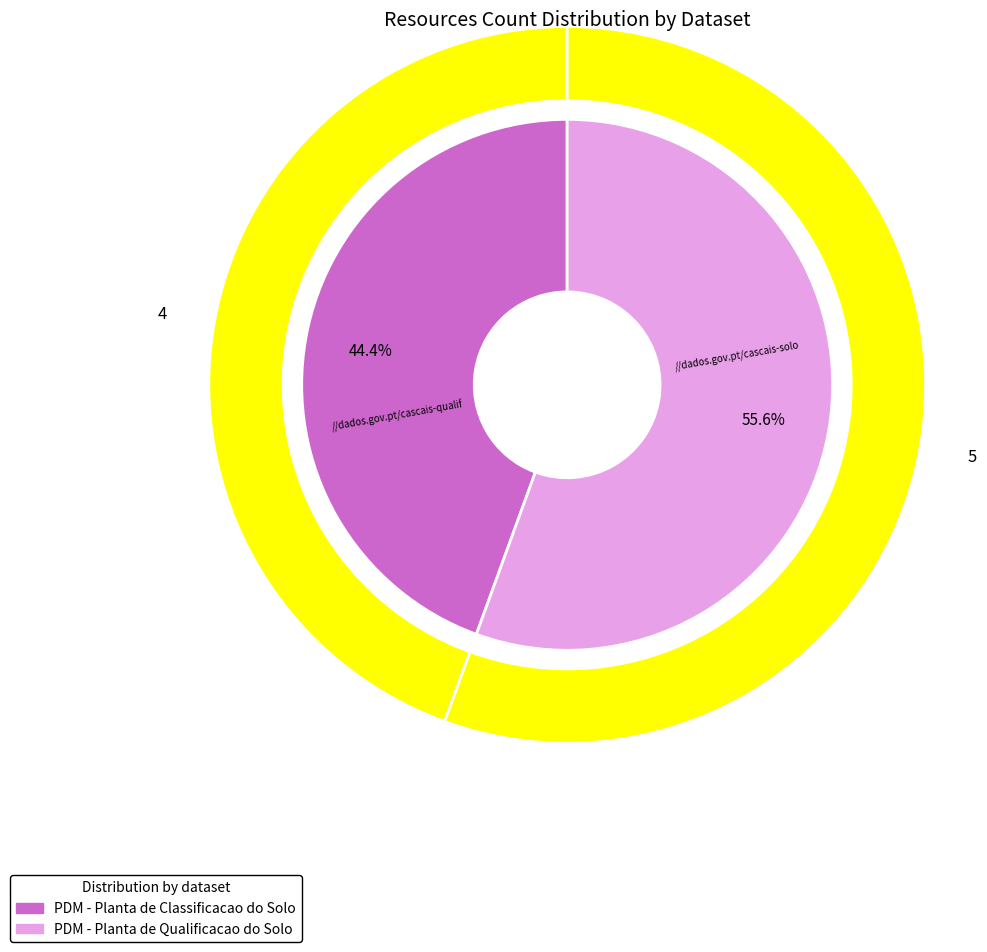

Does PDM - Planta de Classificacao do Solo account for over 50% of the chart?

No